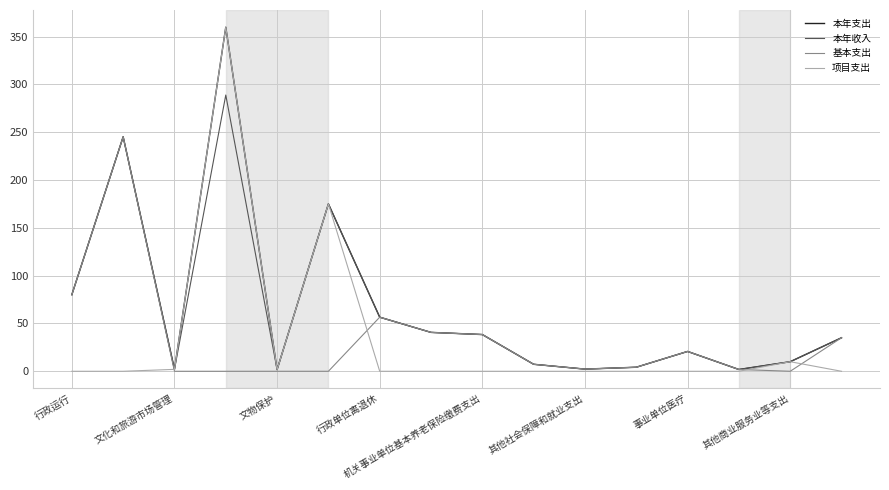

Which series has the widest spread of values?

项目支出